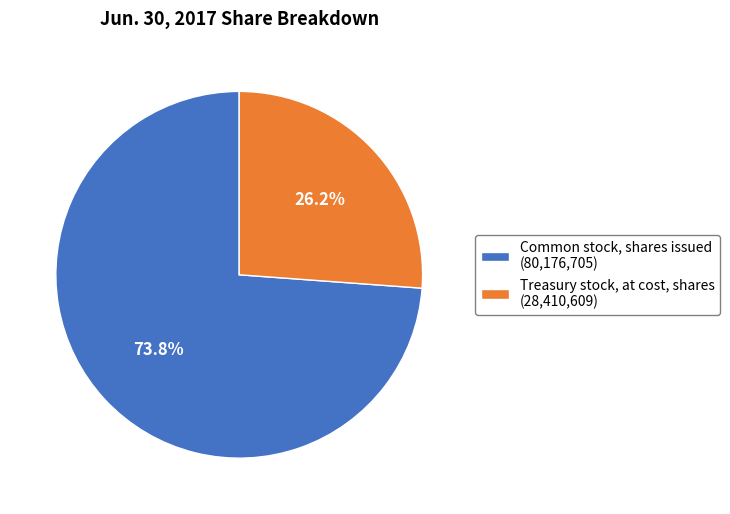

Is there any slice that represents more than half of the pie?

Yes